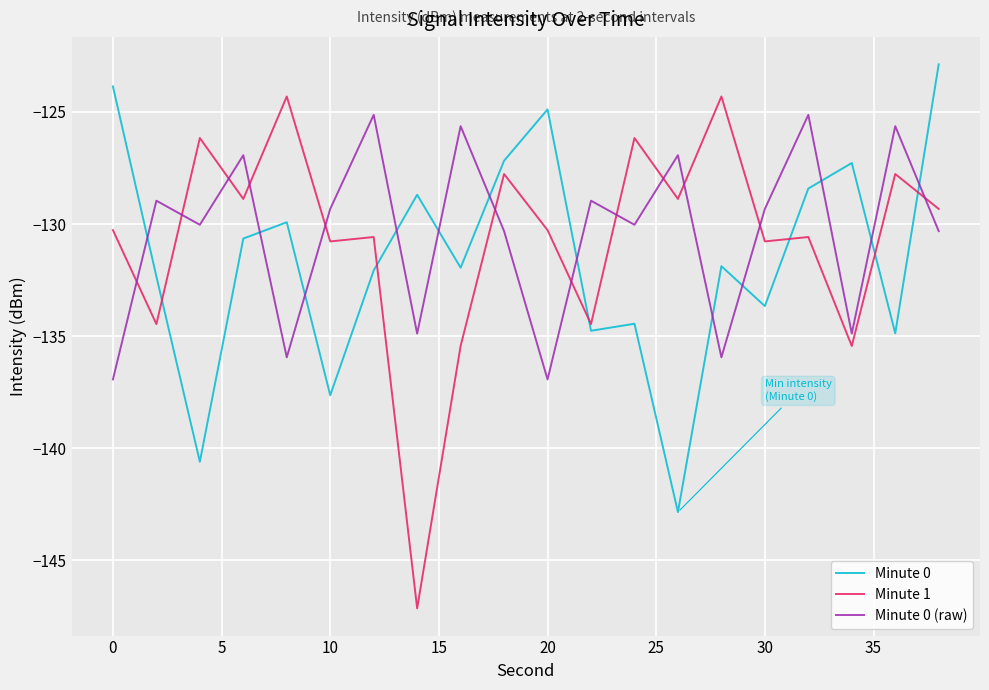

Which series has the widest spread of values?

Minute 1